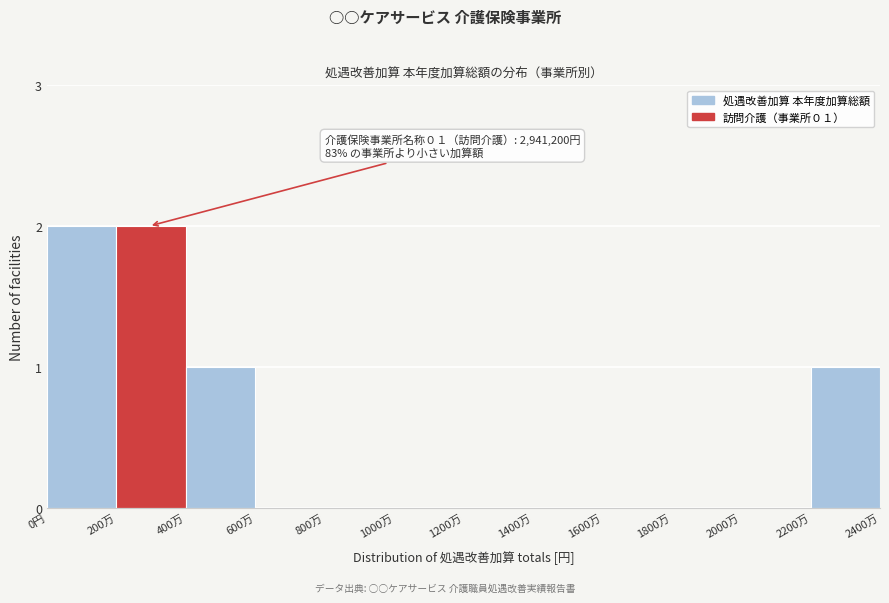

Reading left to right, extract all data points from this chart.

0円=2	200万=2	400万=1	600万=0	800万=0	1000万=0	1200万=0	1400万=0	1600万=0	1800万=0	2000万=0	2200万=1